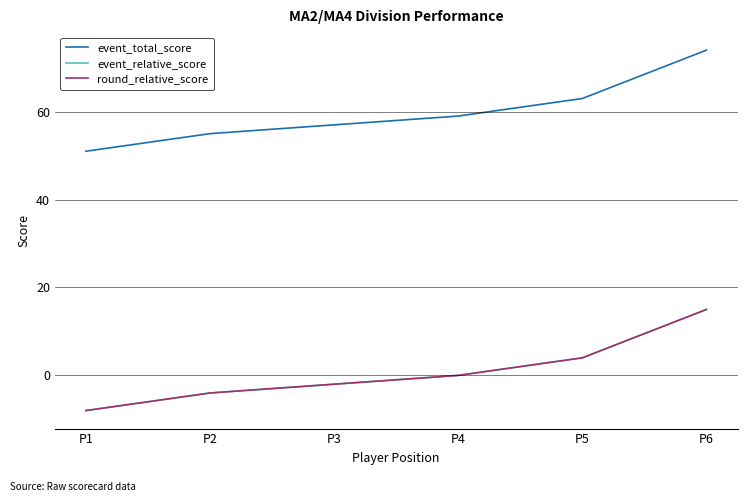

What is the value of the event_total_score point at the 2nd from the left?

55